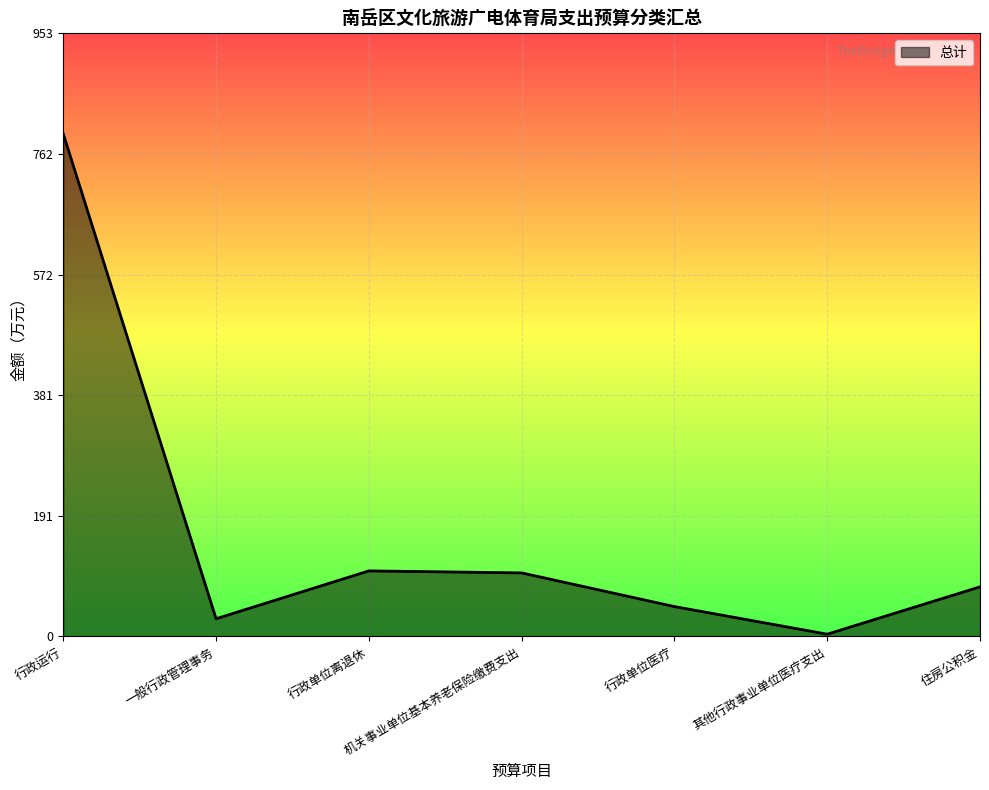

At which category does the chart reach its minimum across all series?

其他行政事业单位医疗支出